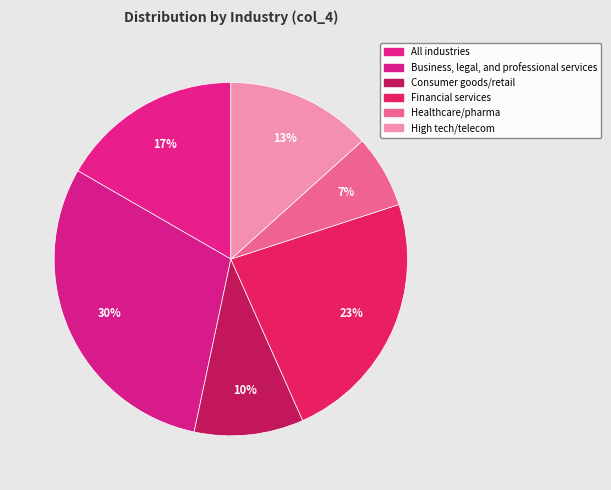

How many slices are in this pie chart?

6